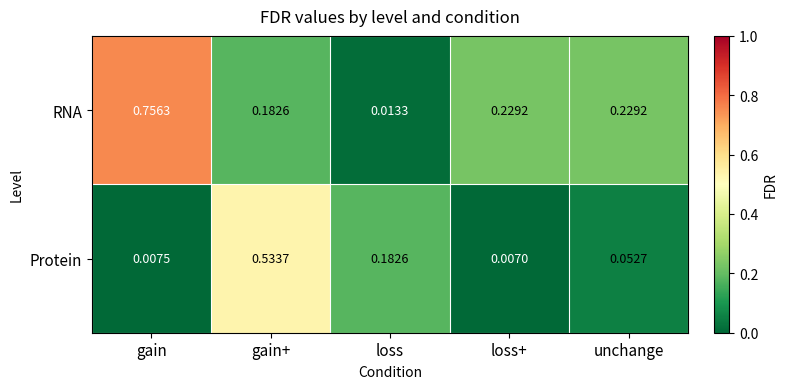

Rank the series at gain+ from highest to lowest value.

Protein, RNA